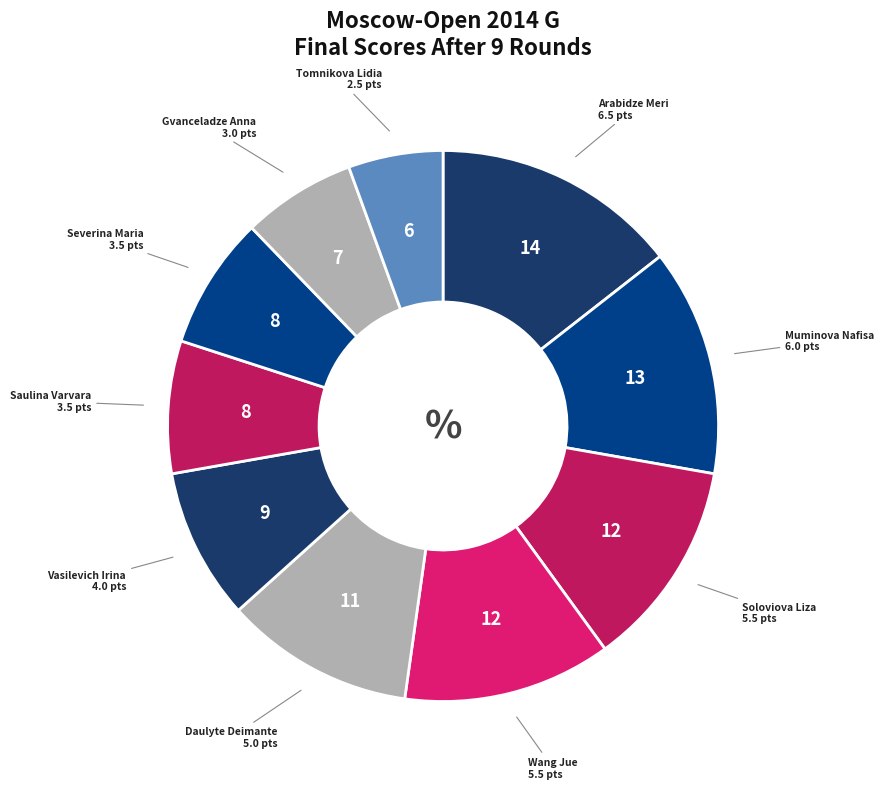

Which category has the biggest portion of the pie?

Arabidze Meri